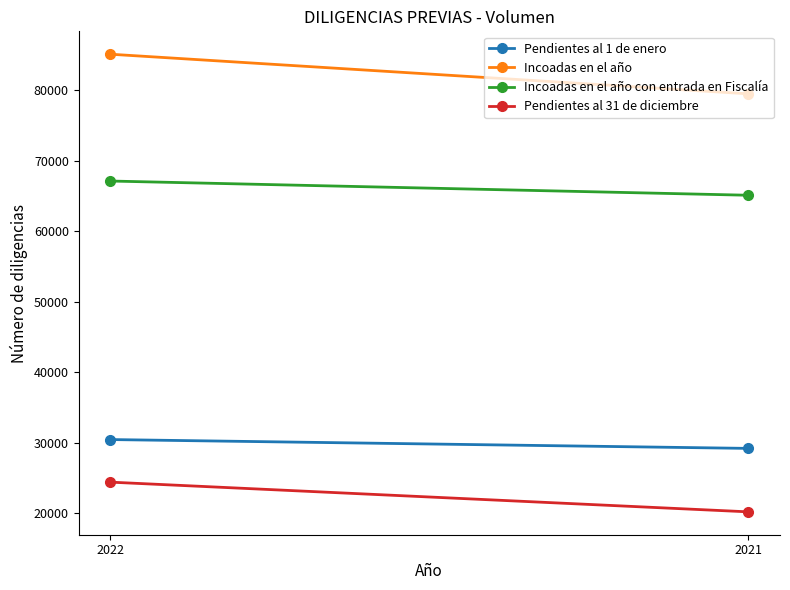

Which series has the largest total across all categories?

Incoadas en el año